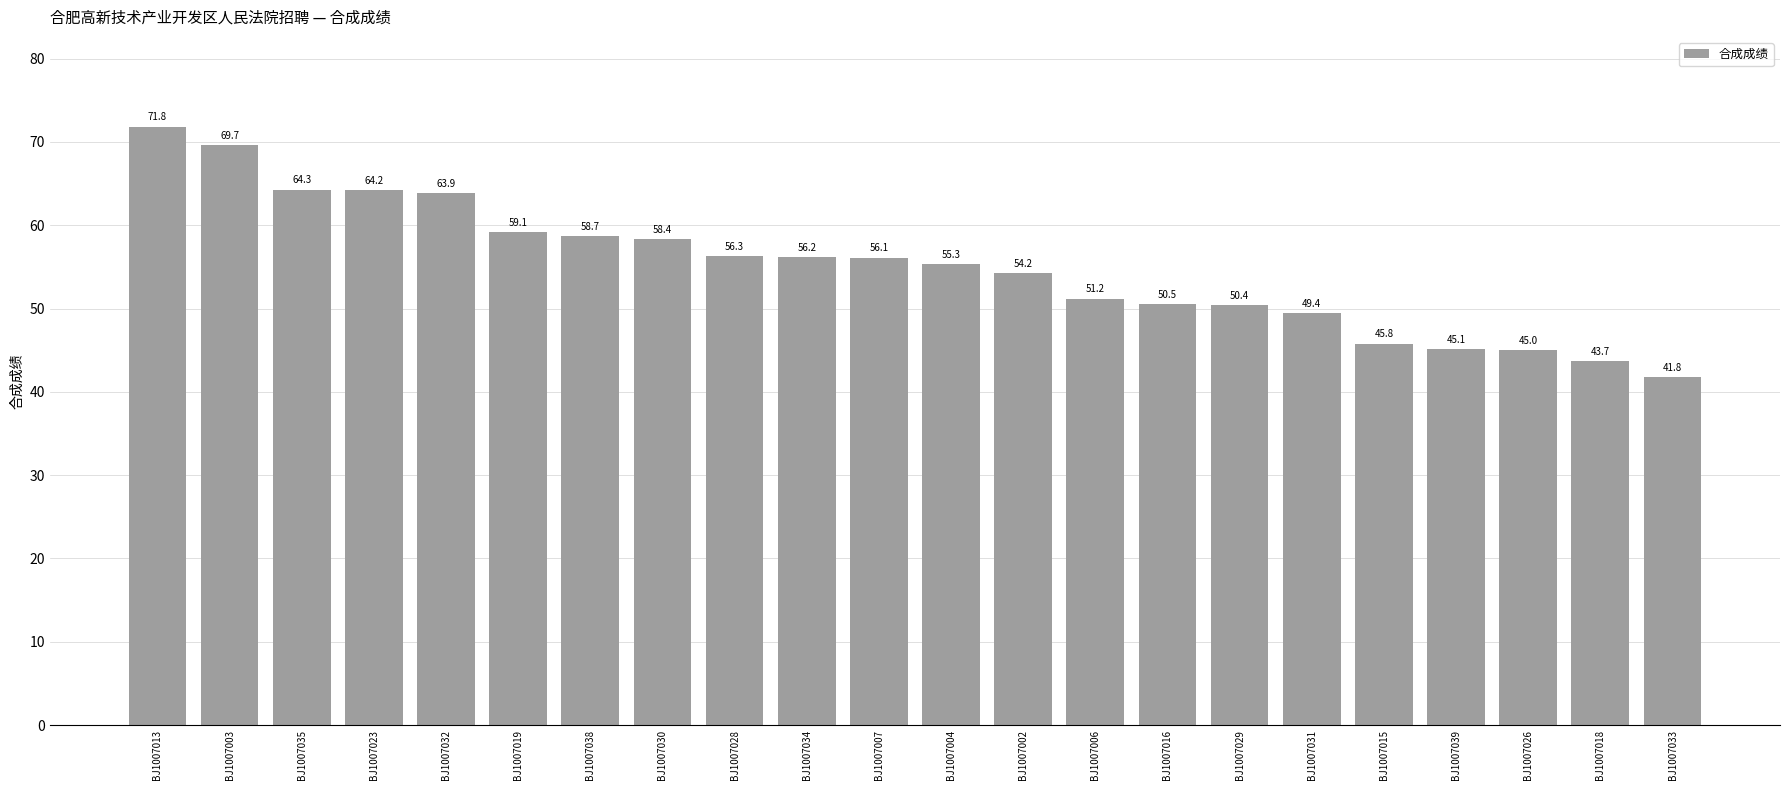

How many distinct data groups are displayed?

1